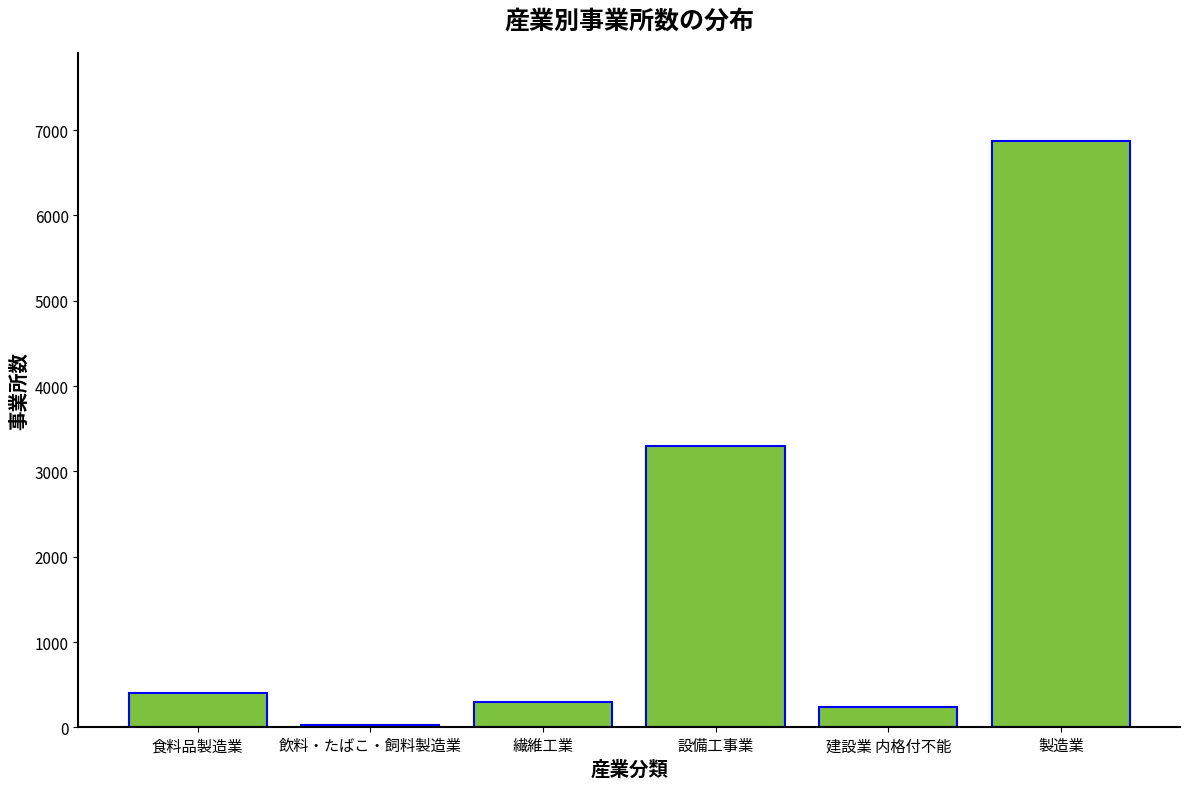

What is the ratio of the value at 製造業 to the value at 設備工事業?

2.1